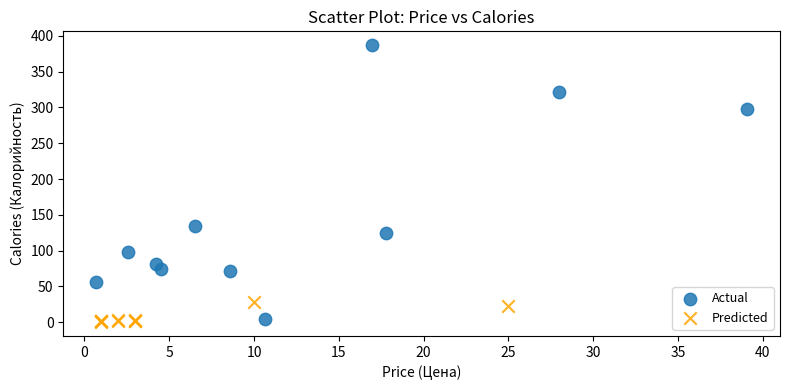

What are all the series names shown in the legend?

Actual, Predicted